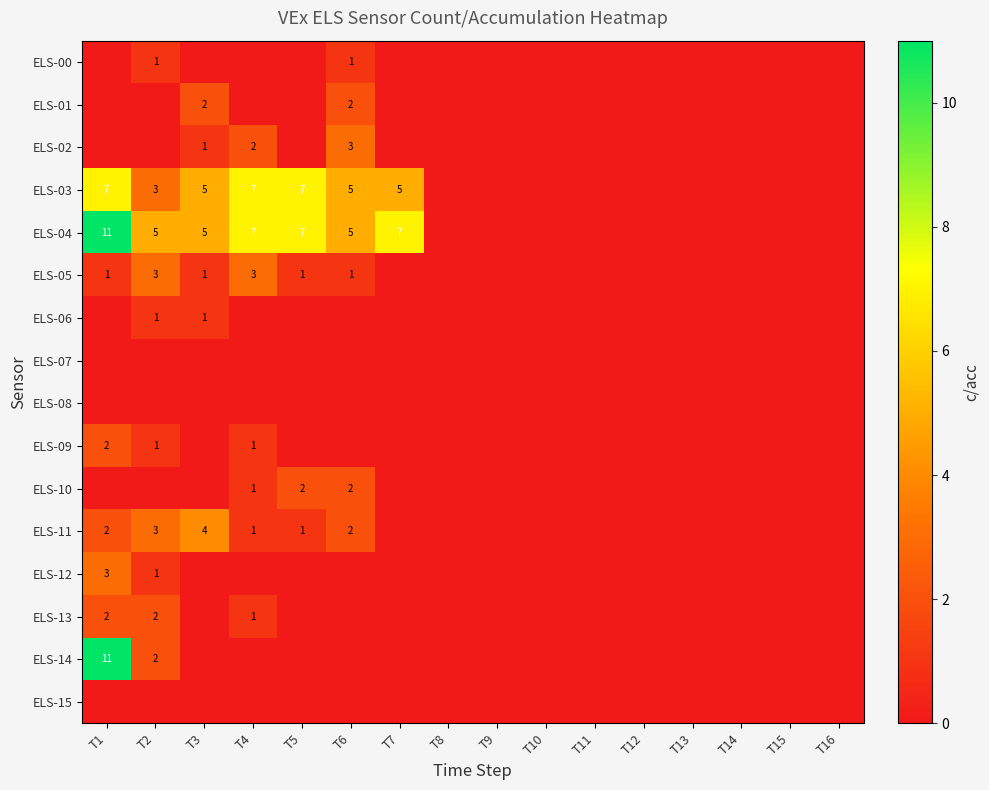

At which category does the chart reach its minimum across all series?

T1